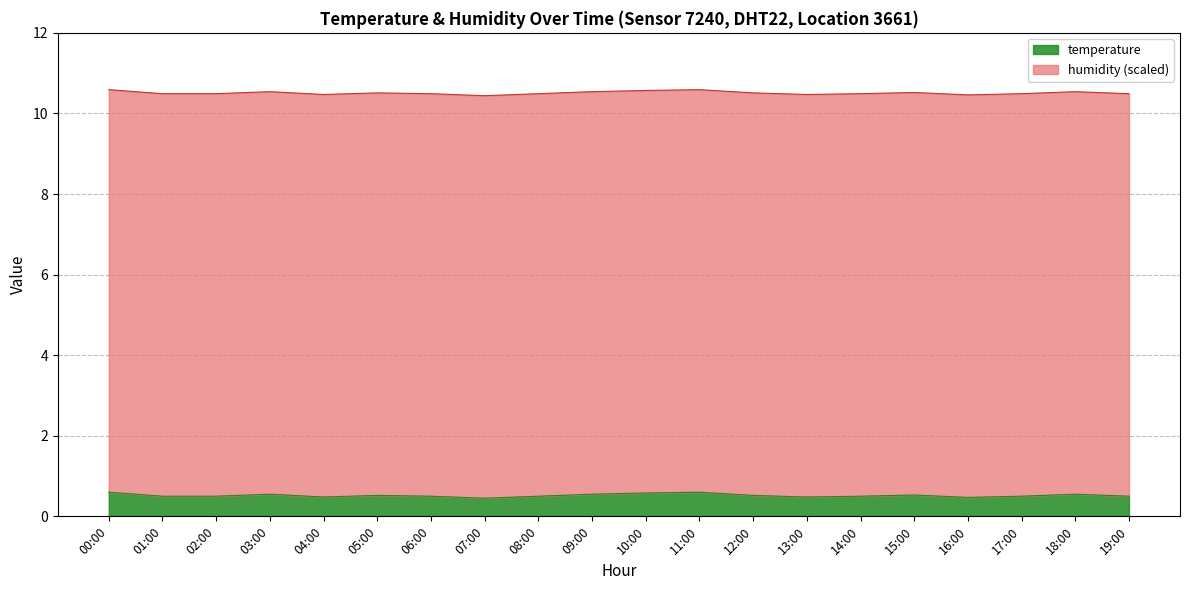

Which category has the highest value across all series?

00:00